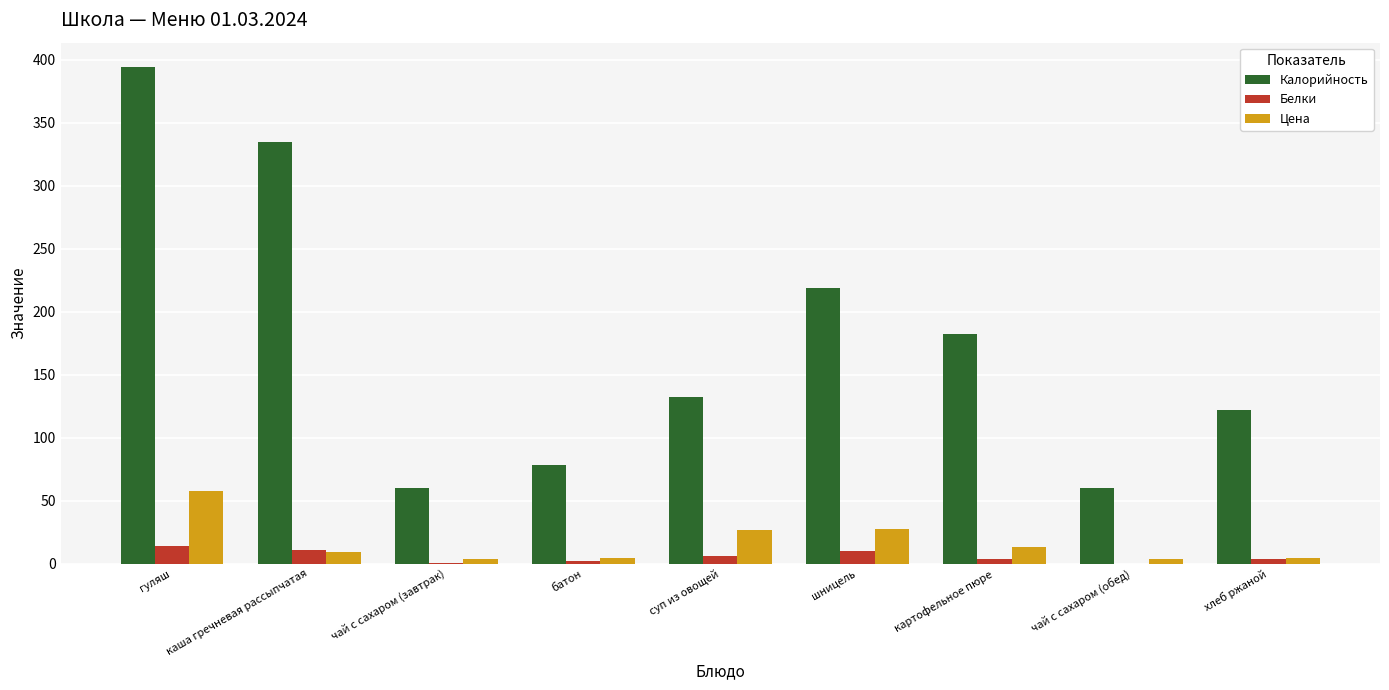

Which series changed the most between гуляш and каша гречневая рассыпчатая?

Калорийность